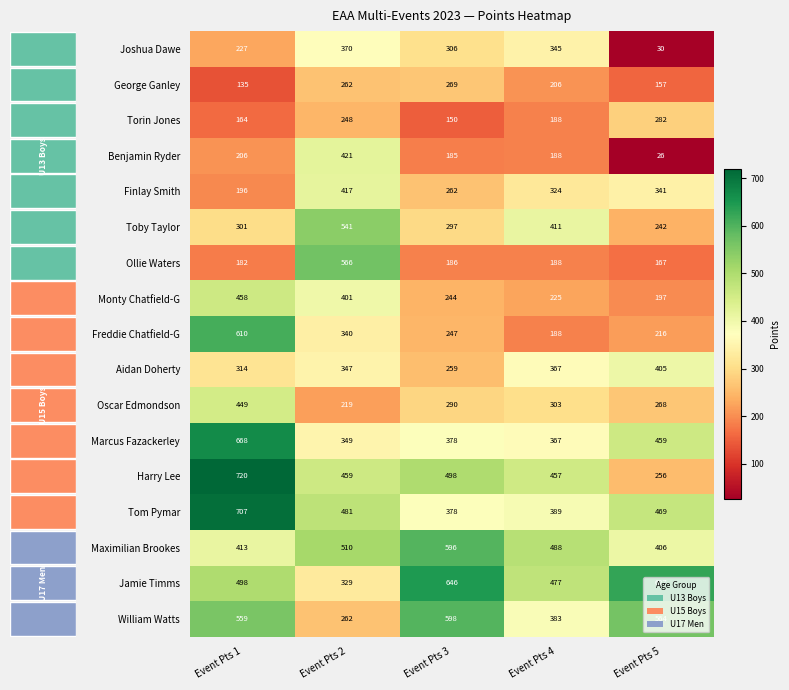

At how many categories does at least one series exceed 32?

5